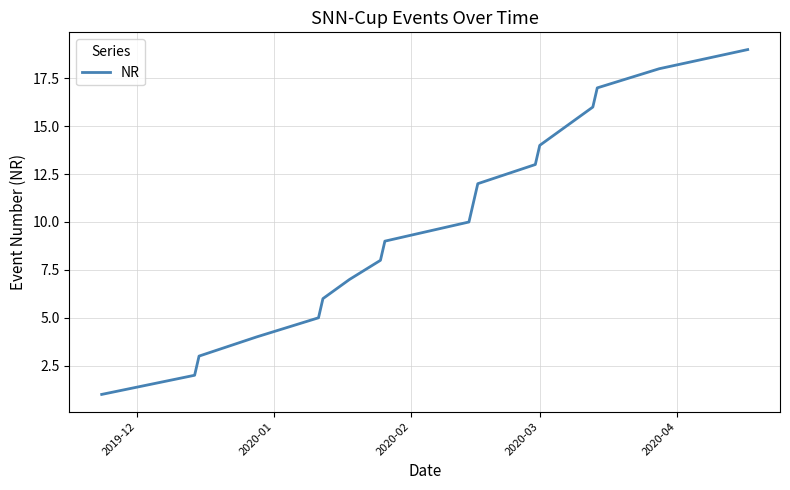

What is the difference between the maximum and minimum values?

18